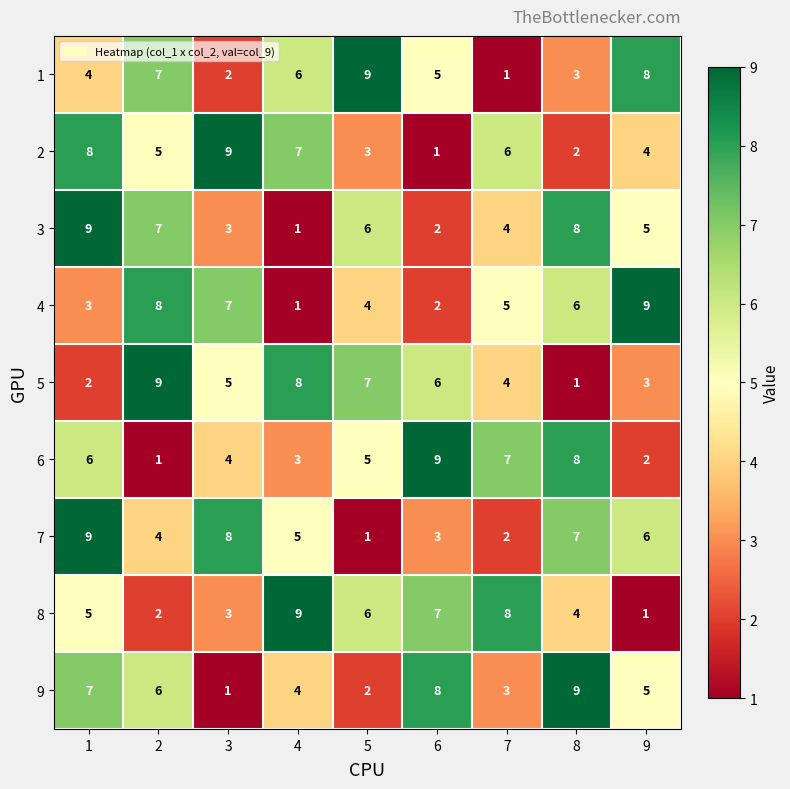

Is the value of 5 at 9 greater than the value of 9 at 1?

No